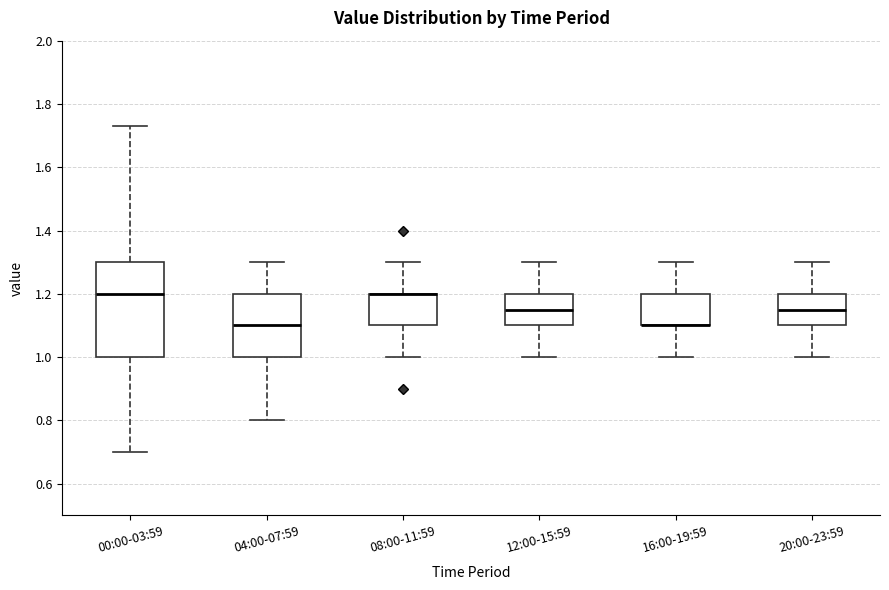

Which box is the tallest, from its lower edge to its upper edge?

00:00-03:59